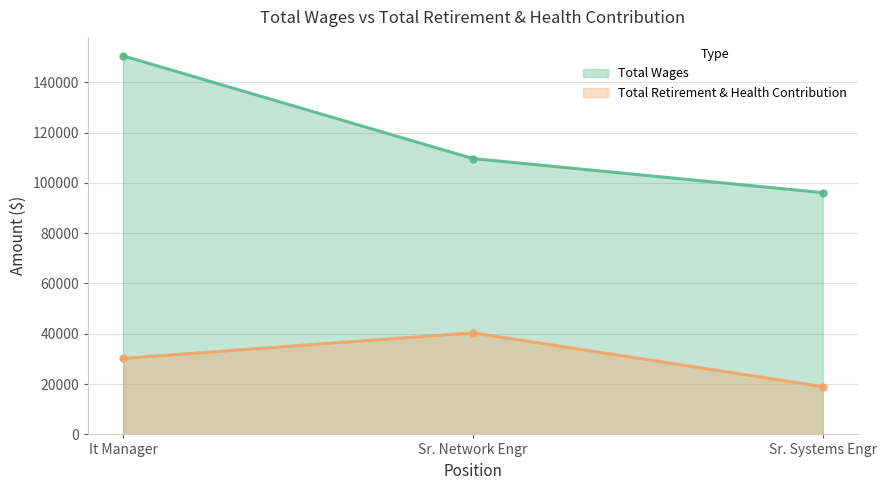

What is the label of the 2nd point from the right?

Sr. Network Engr